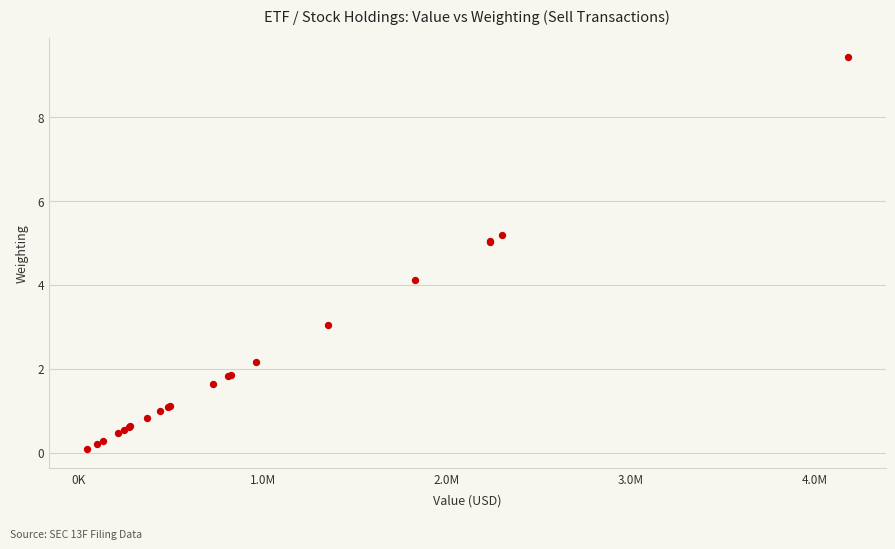

What Y value in the scatter plot is closest to 4?

4.1